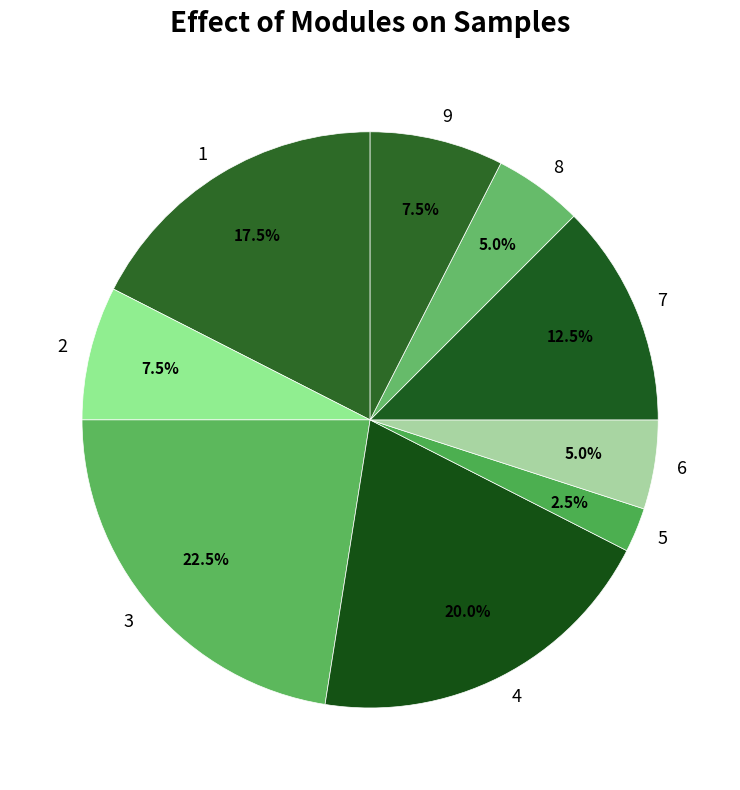

Which slice is the smallest?

5